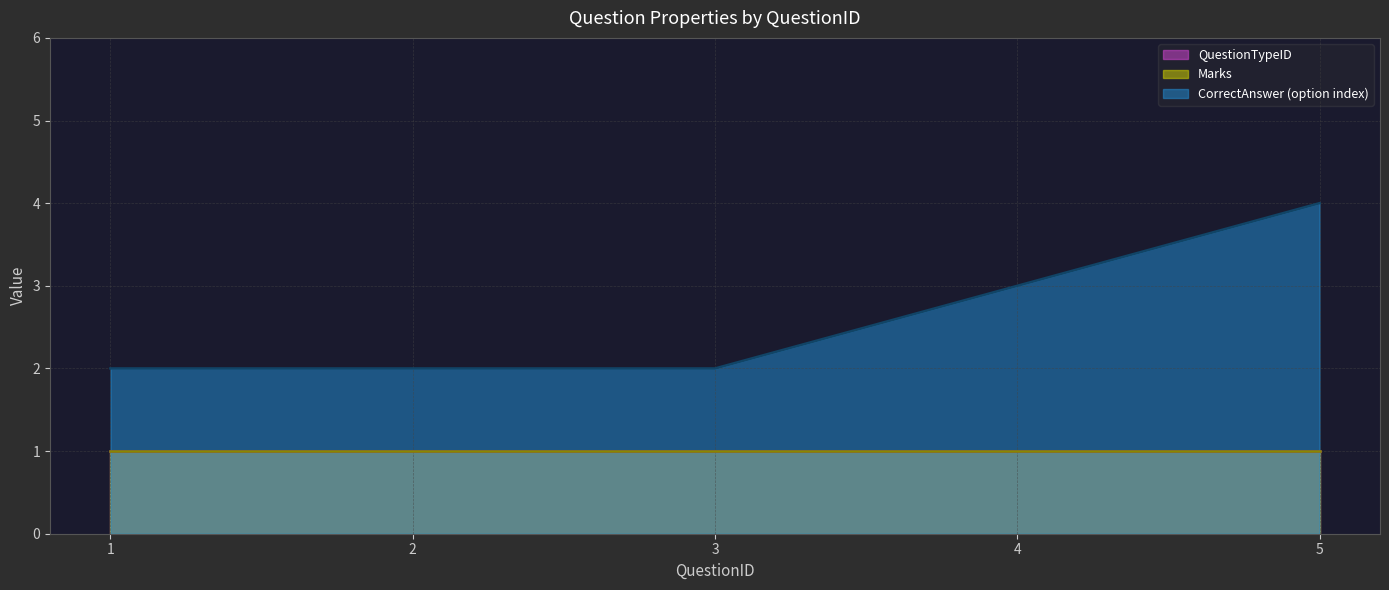

Which series has the largest total across all categories?

CorrectAnswer_numeric